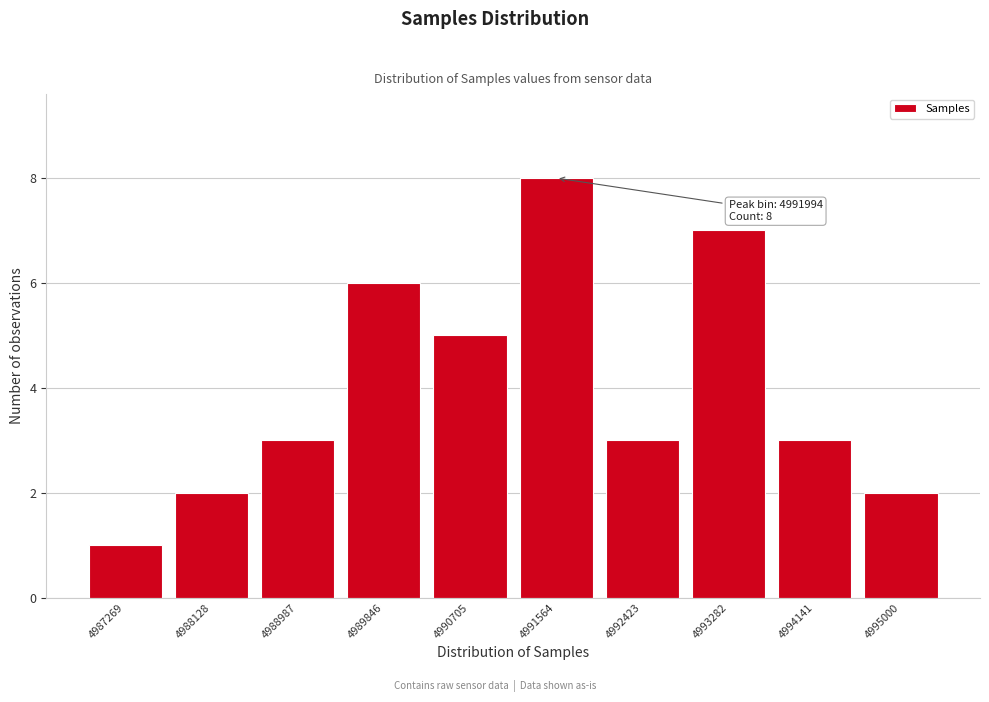

Reading left to right, transcribe all the data shown in this chart.

4987269=1	4988128=2	4988987=3	4989846=6	4990705=5	4991564=8	4992423=3	4993282=7	4994141=3	4995000=2